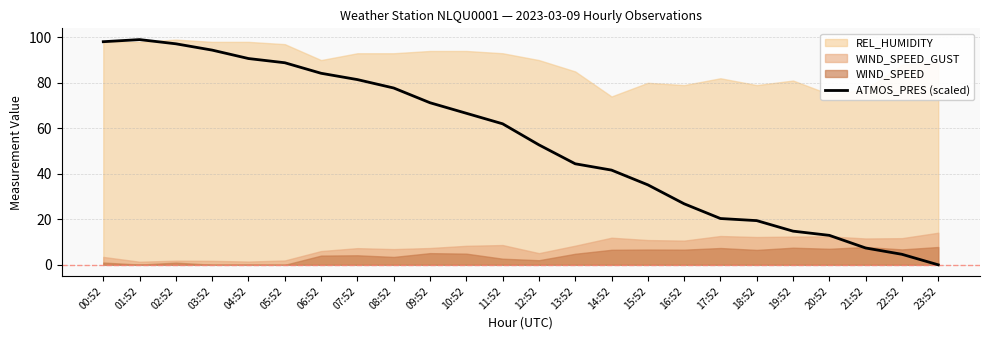

What is the label of the 23rd point from the left?

22:52